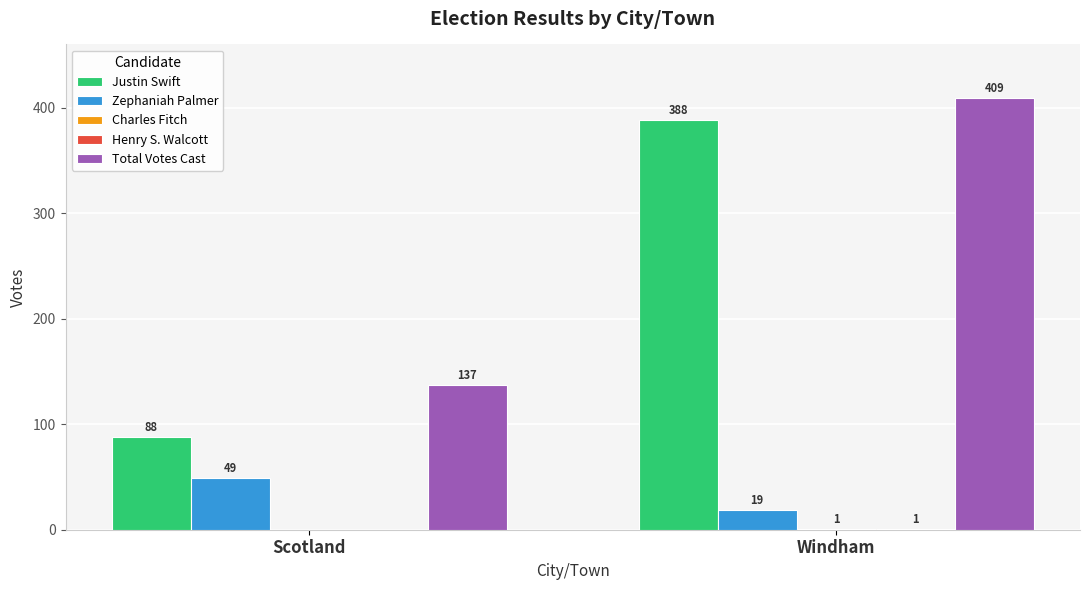

How many groups of bars are there?

2